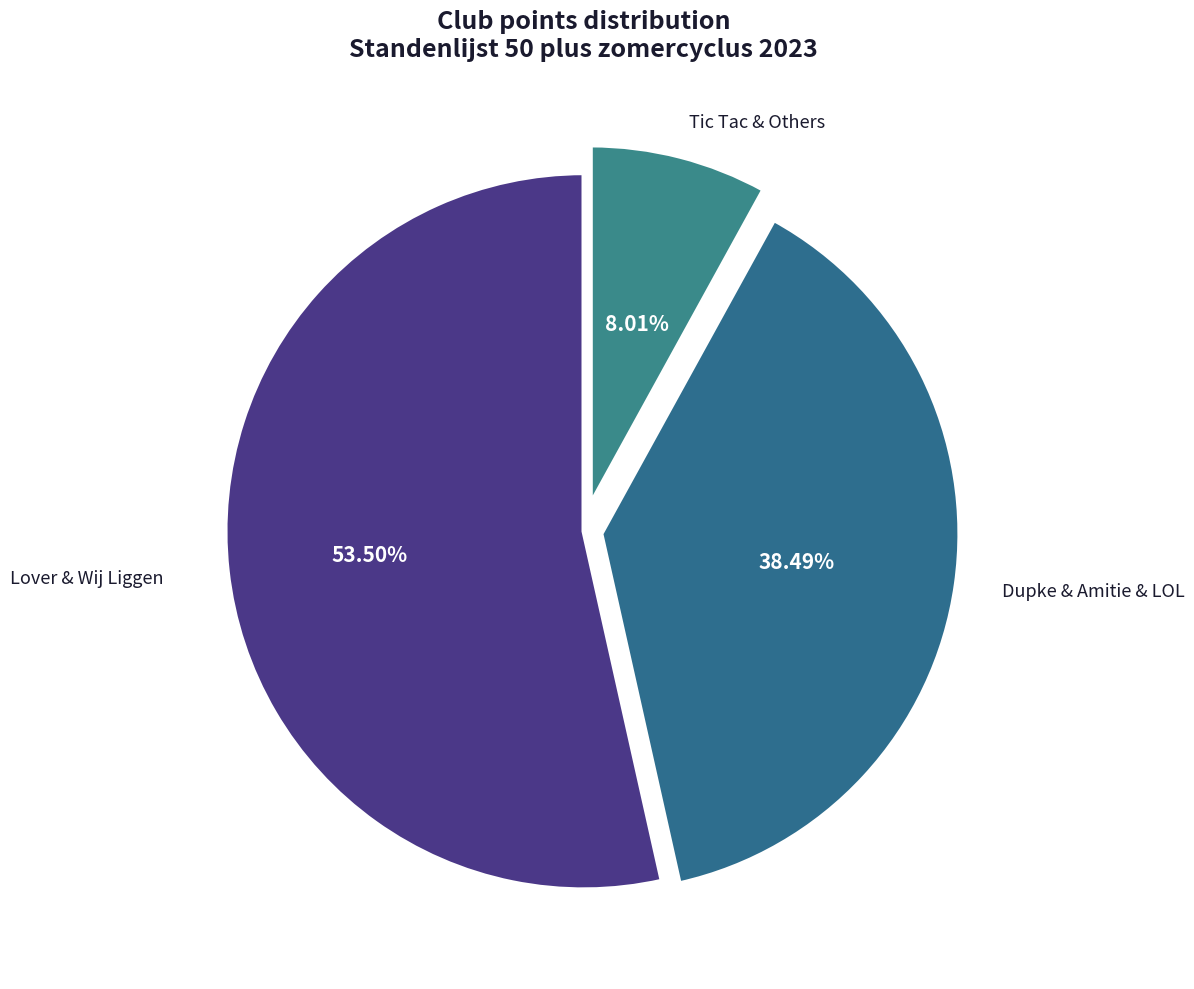

What is the smallest slice in the pie chart?

Tic Tac & Others